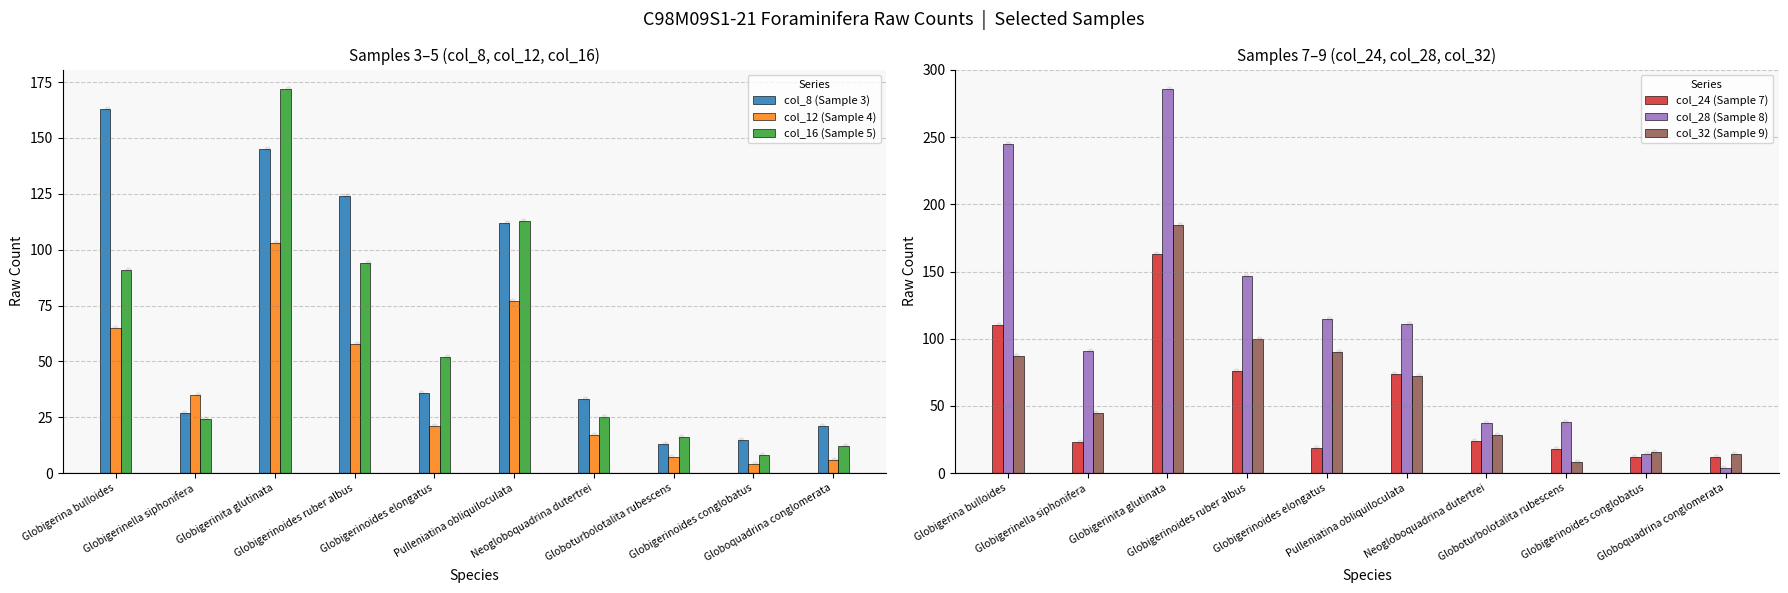

What is the total value across all series at Globigerinita glutinata?

1054